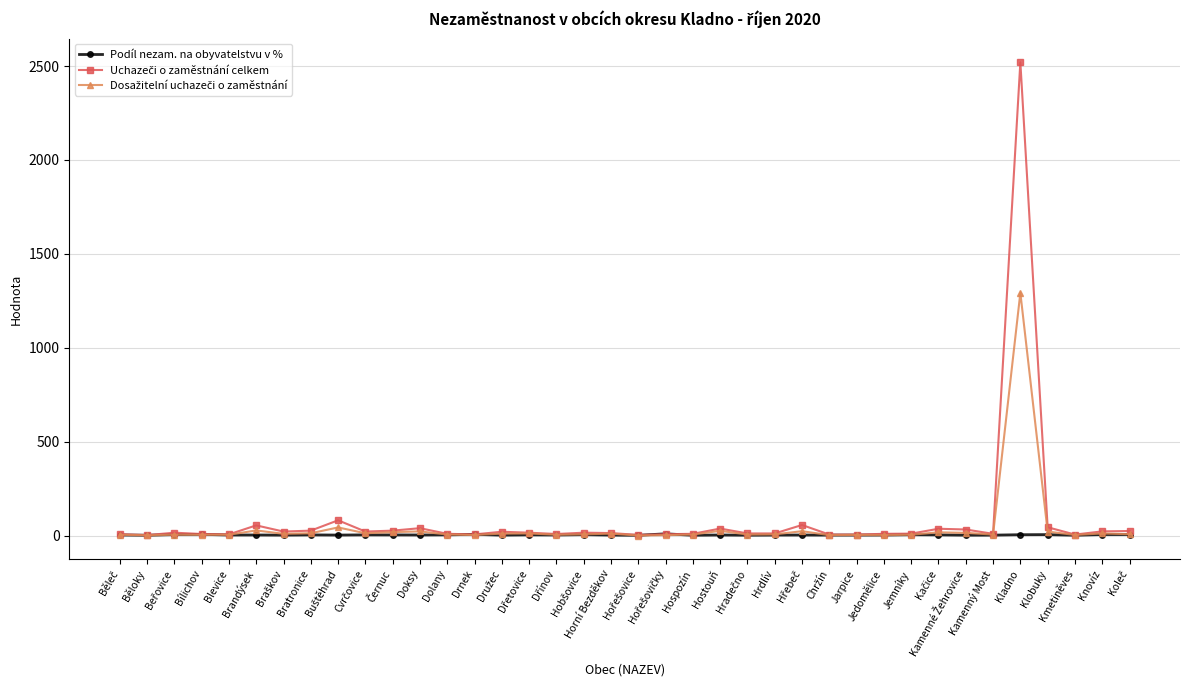

What is the greatest value displayed?

2520.0